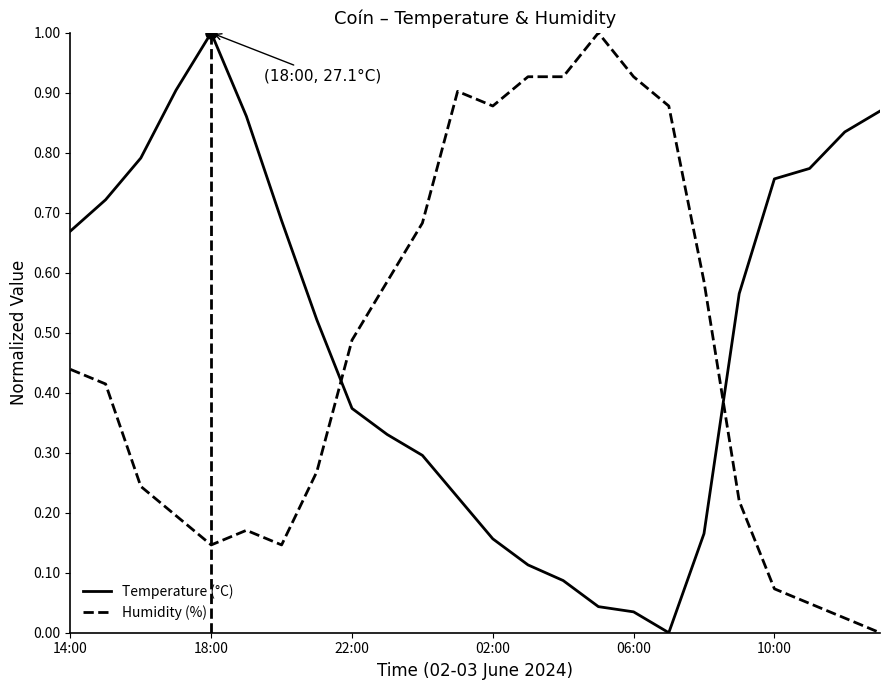

Rank the series by their average value, from highest to lowest.

Temperature (°C), Humidity (%)